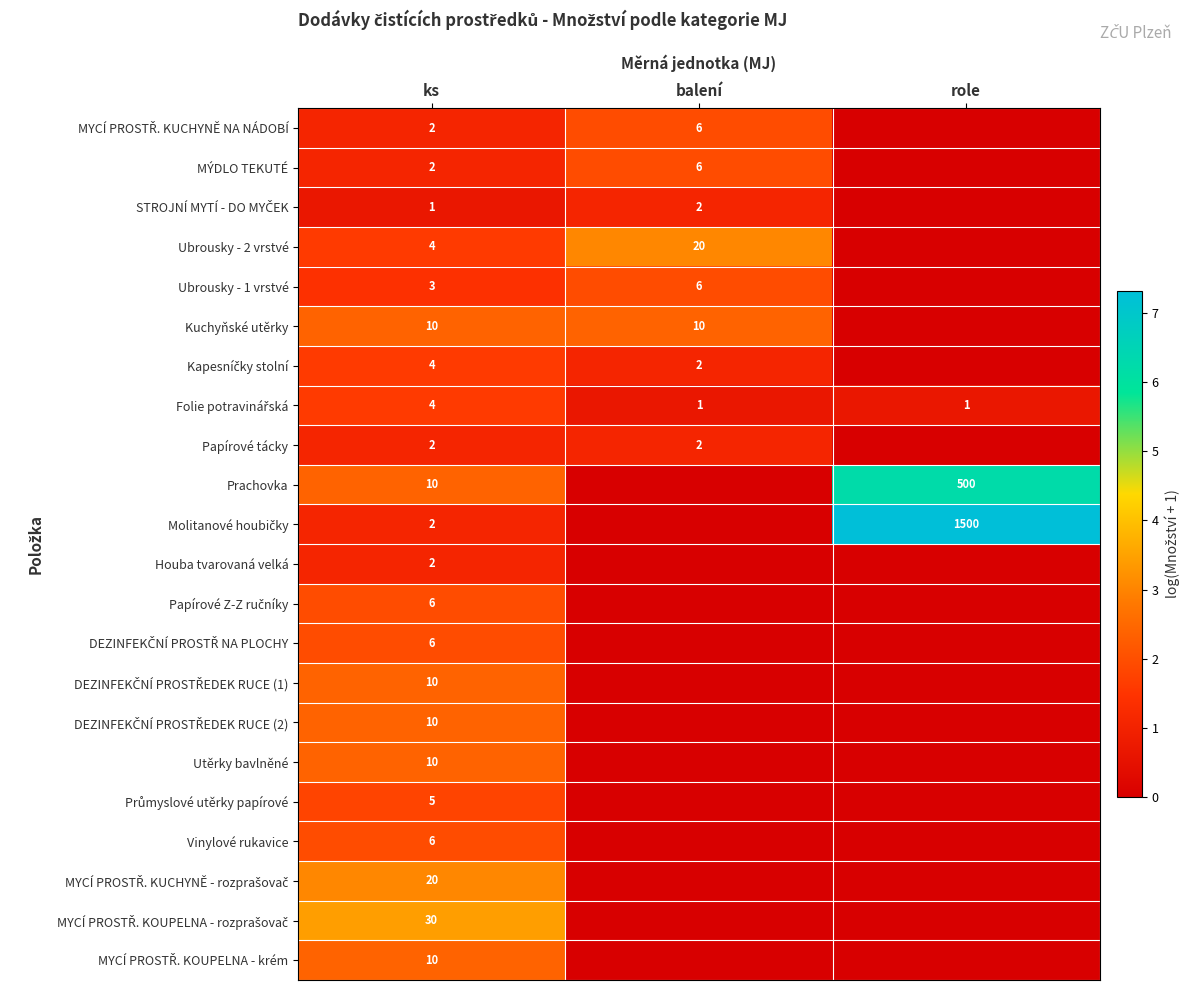

The value of Prachovka at role is 775. True or false?

False